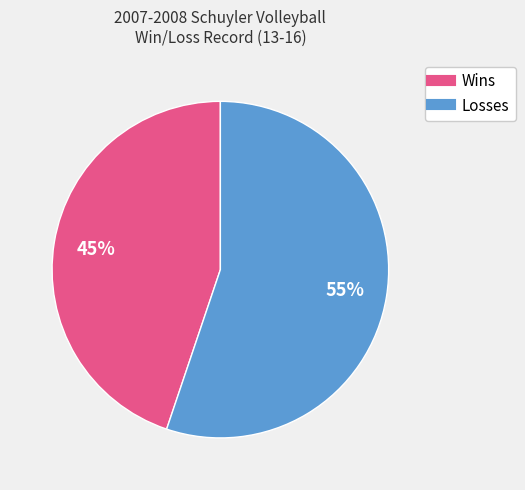

Do Losses and Wins together represent more than half of the pie?

Yes